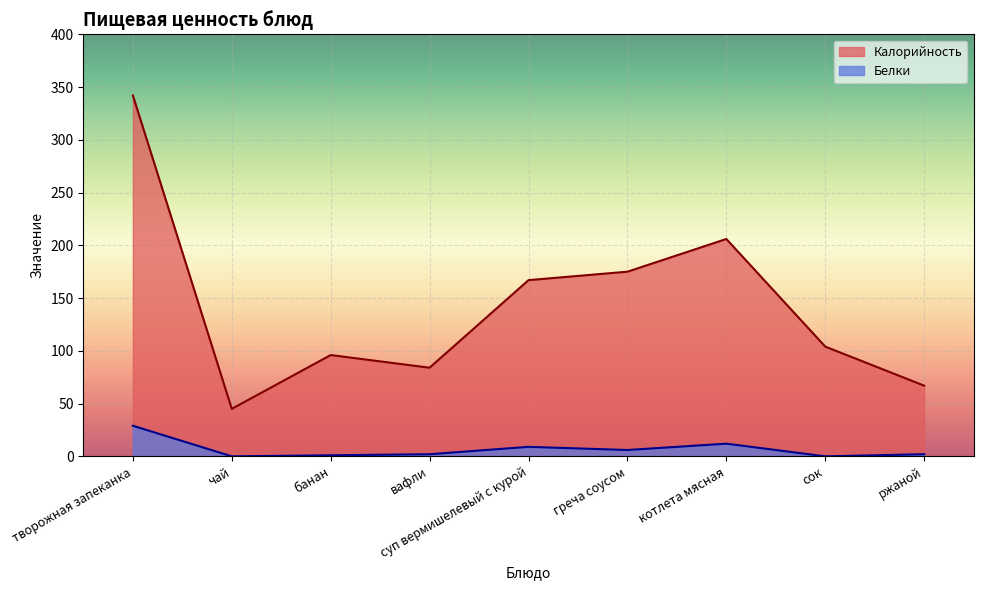

Rank the series by their average value, from lowest to highest.

Белки, Калорийность